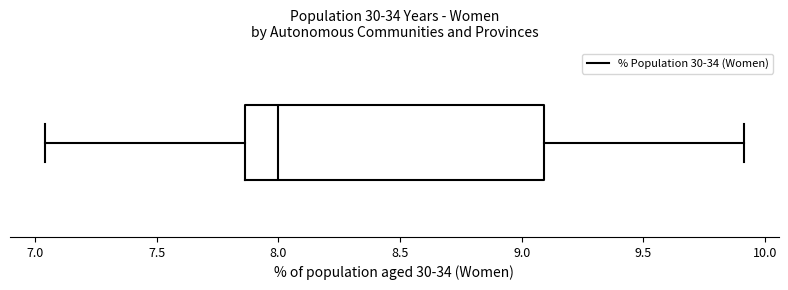

Read this box plot against the x-axis: the position of the median line, the range covered by the box, and the ends of both whiskers. The values are not printed on the chart, so give them approximately, as read against the axis.

median 8.00, box 7.85 to 9.10, whiskers 7.05 to 9.90